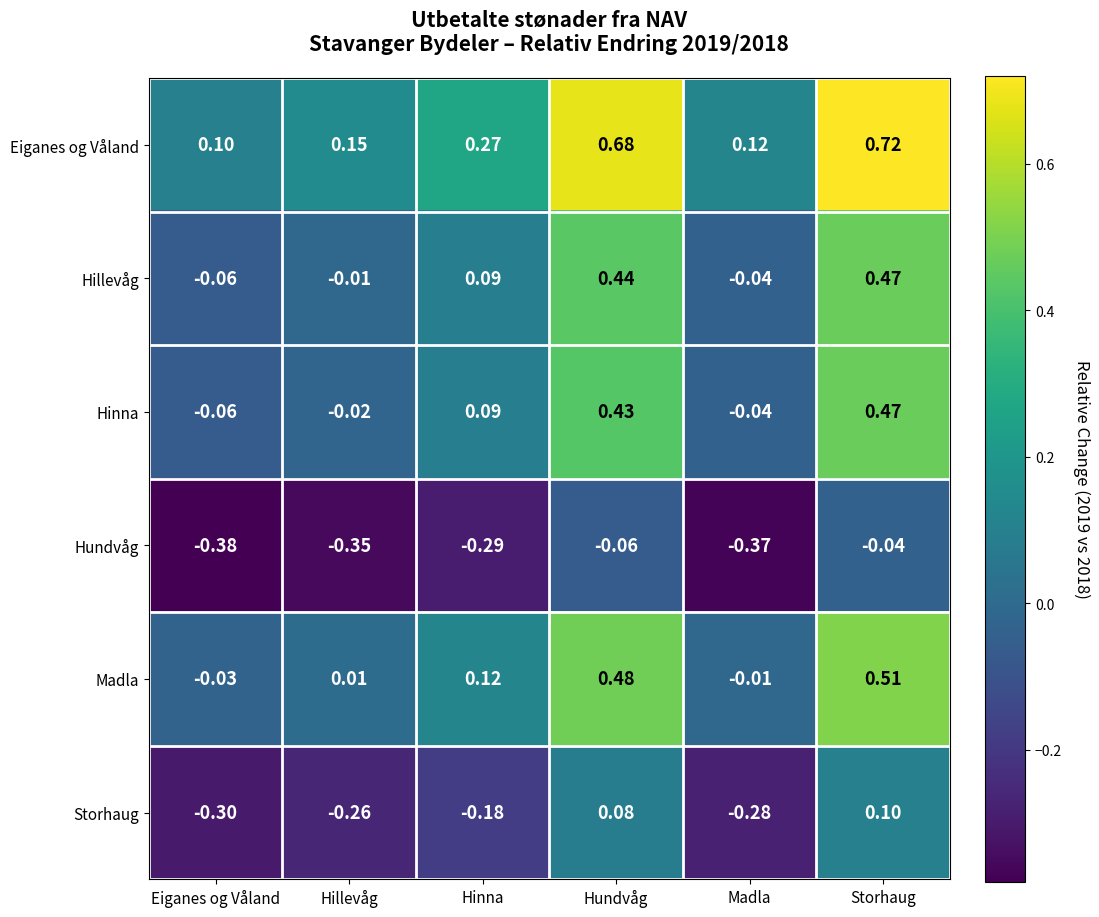

At which category does the chart reach its minimum across all series?

Eiganes og Våland